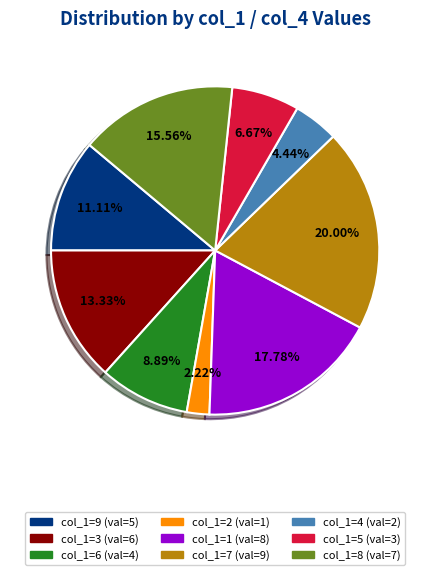

Is there a majority slice in this chart?

No